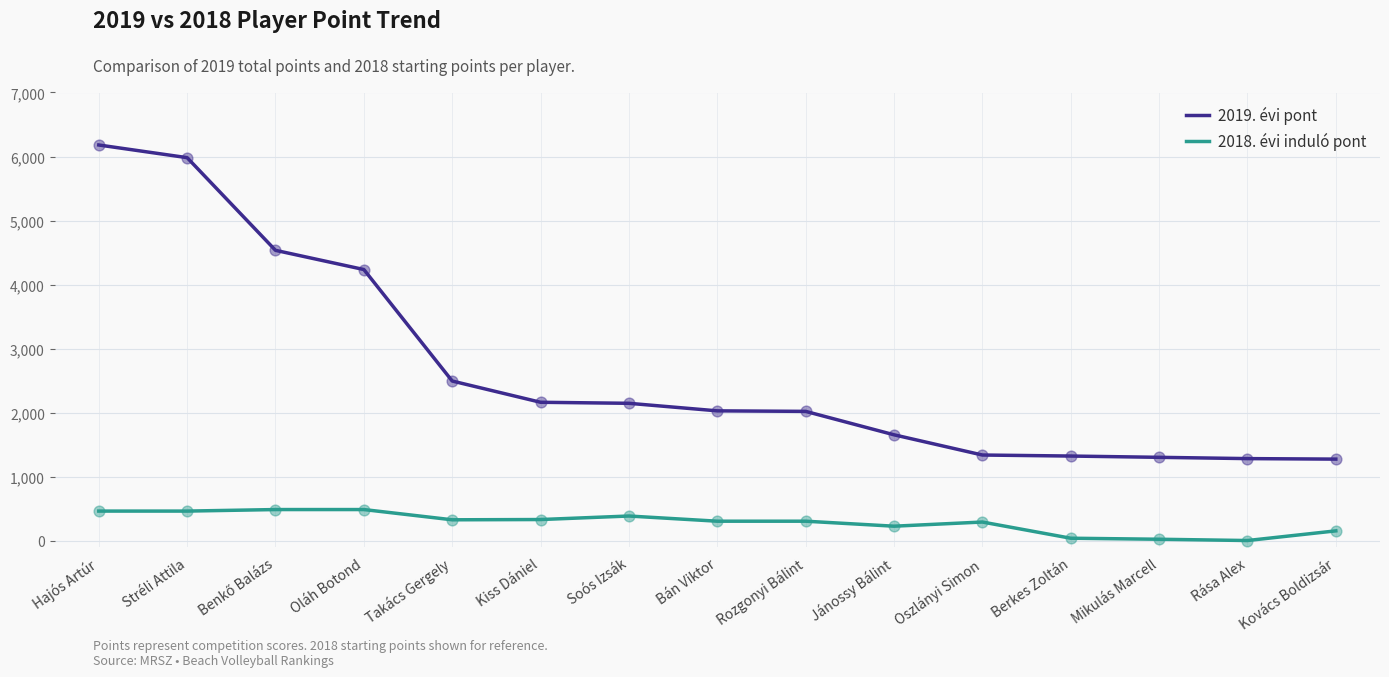

What are all the series names shown in the legend?

2019. évi pont, 2018. évi induló pont